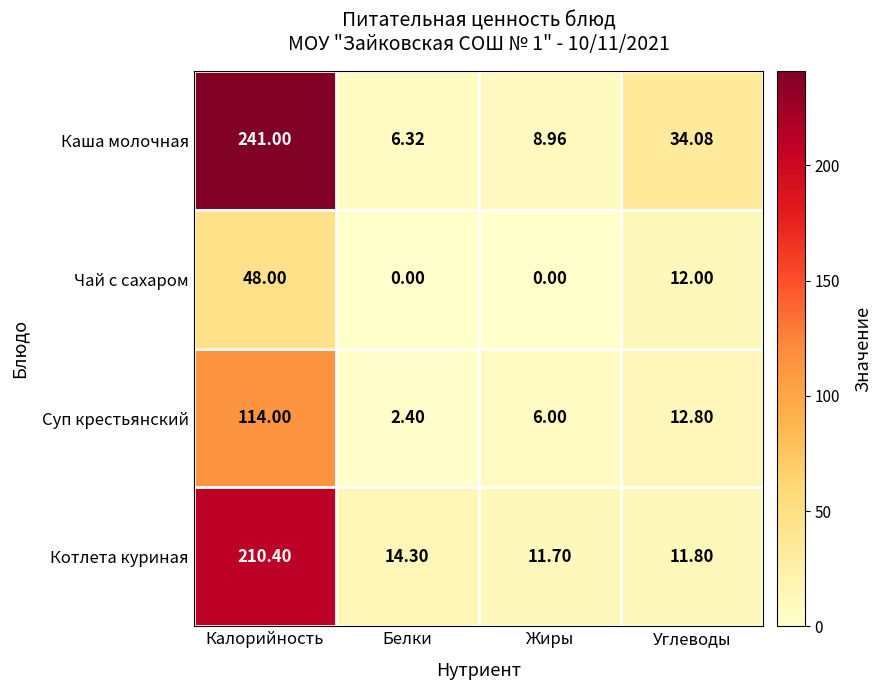

Rank the series by their maximum value, from highest to lowest.

Каша молочная, Котлета куриная, Суп крестьянский, Чай с сахаром